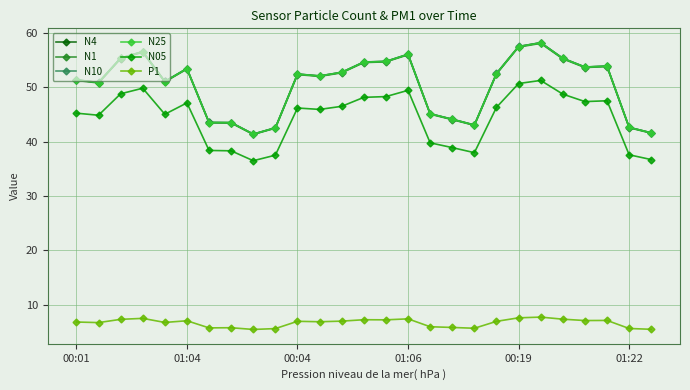

True or false: N10 and N25 intersect in this chart.

False